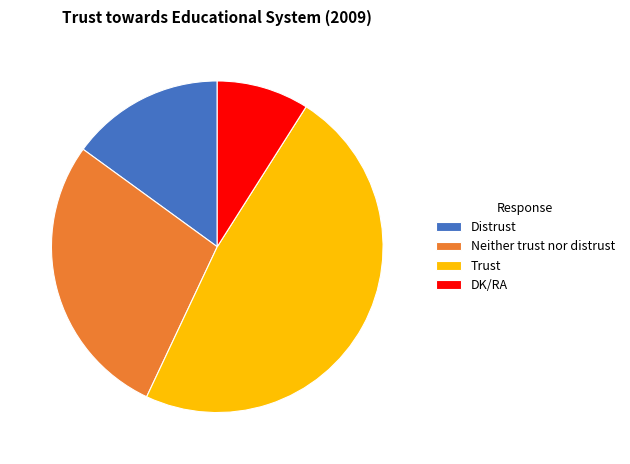

The Neither trust nor distrust slice represents 13% of the pie. True or false?

False